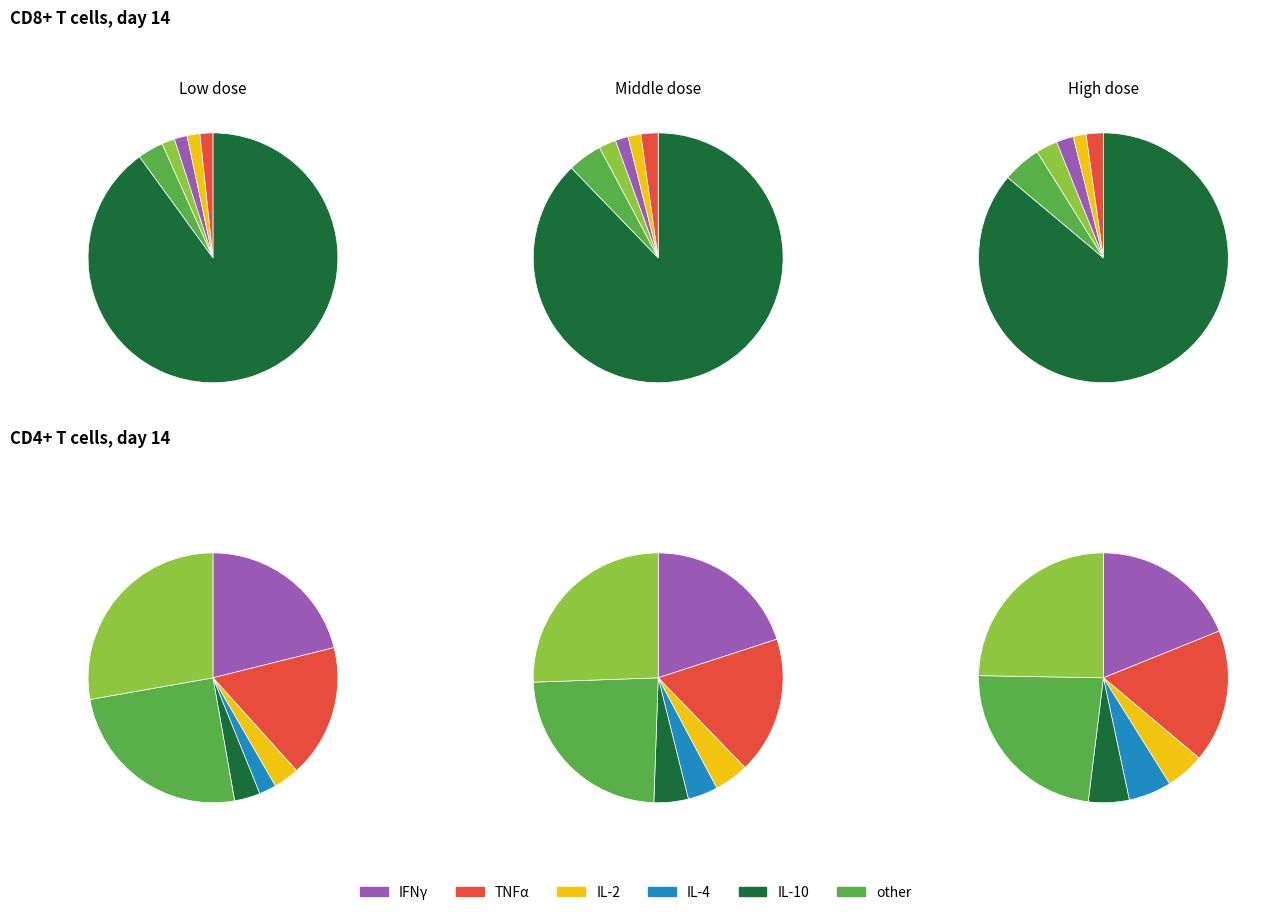

What percentage is NOT represented by 10?

96.7%